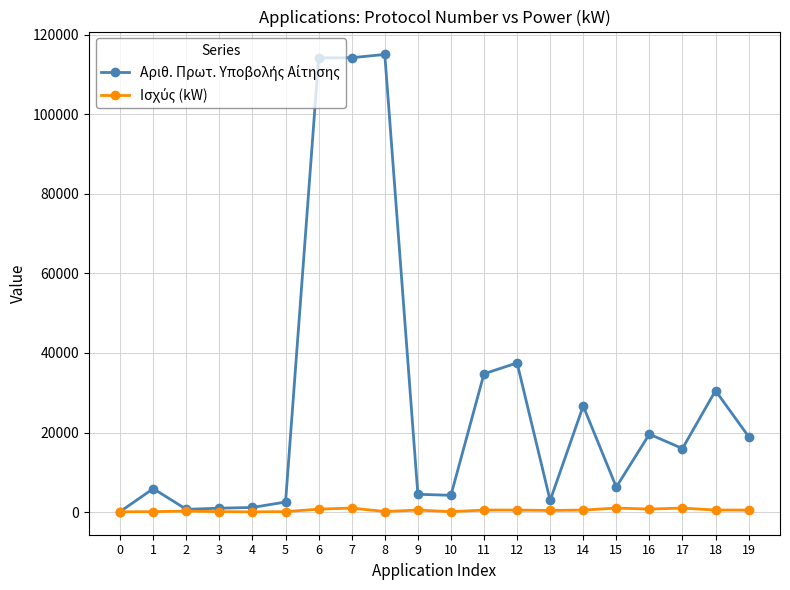

Where is Αριθ. Πρωτ. Υποβολής Αίτησης nearest to the value 57596?

12